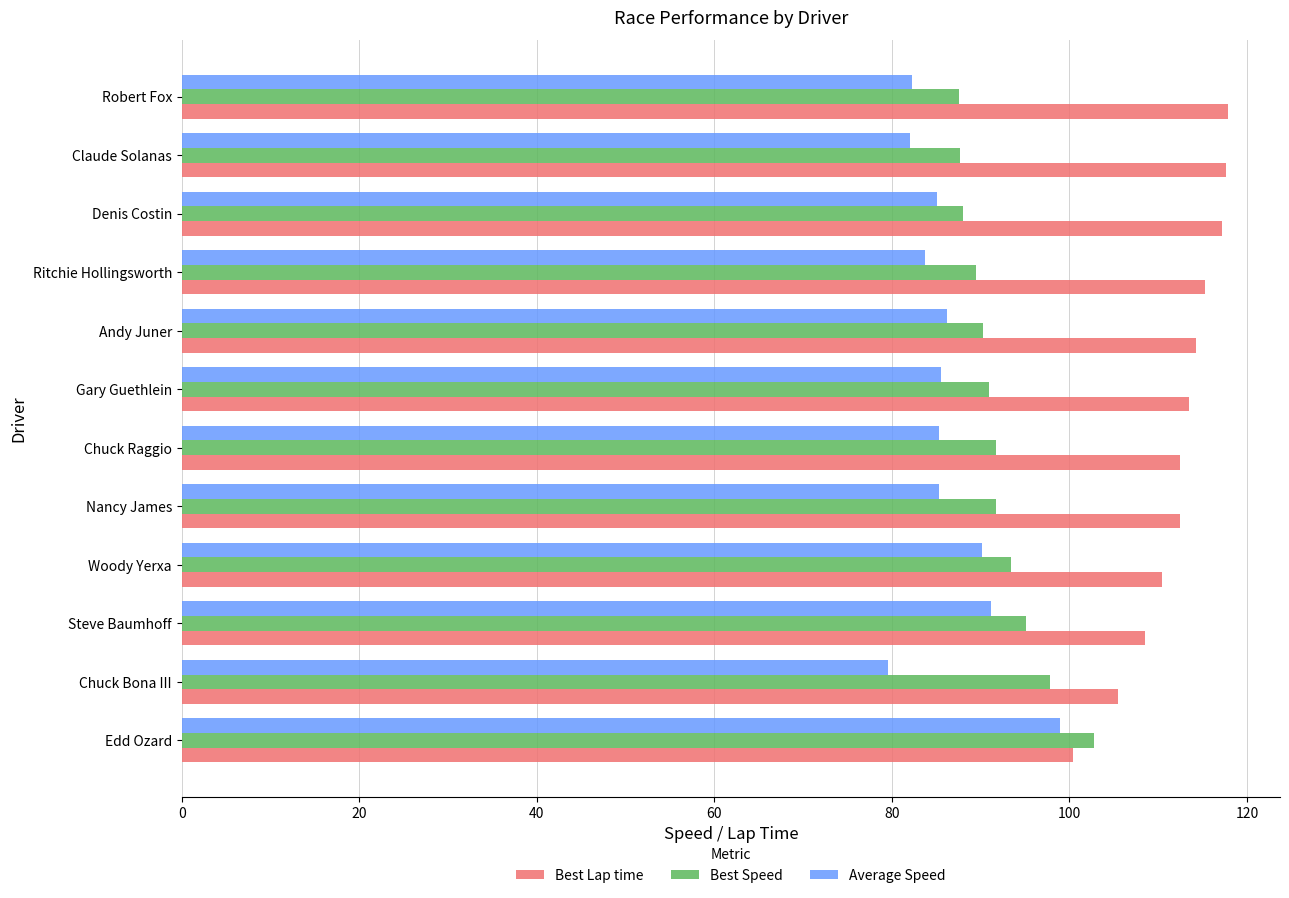

What is the difference between the second highest and second lowest values in the Best Lap time series?

12.2